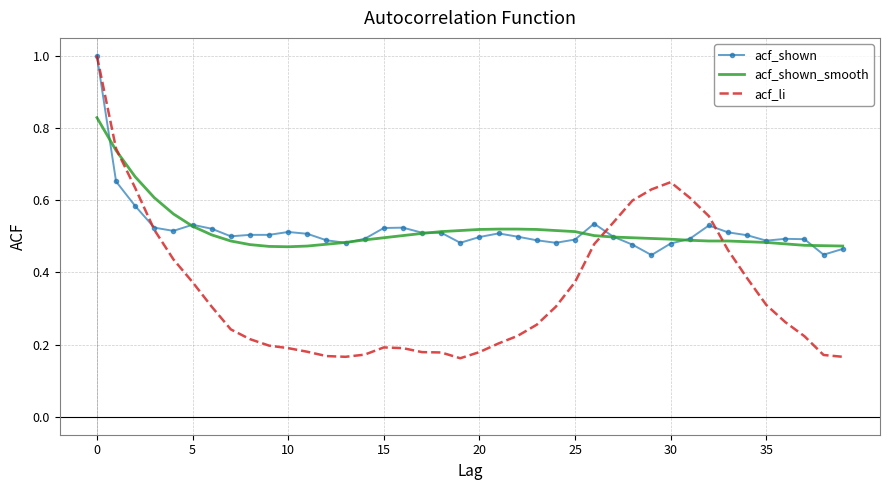

Which series has the largest range (max minus min)?

acf_li